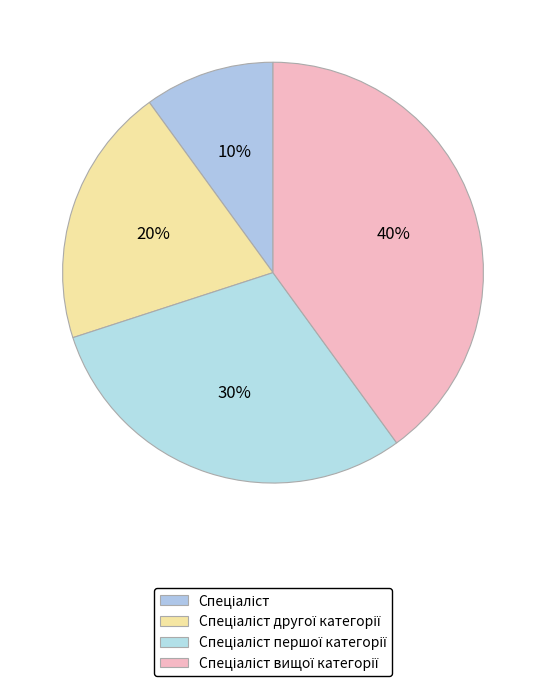

How many segments does this pie chart have?

4